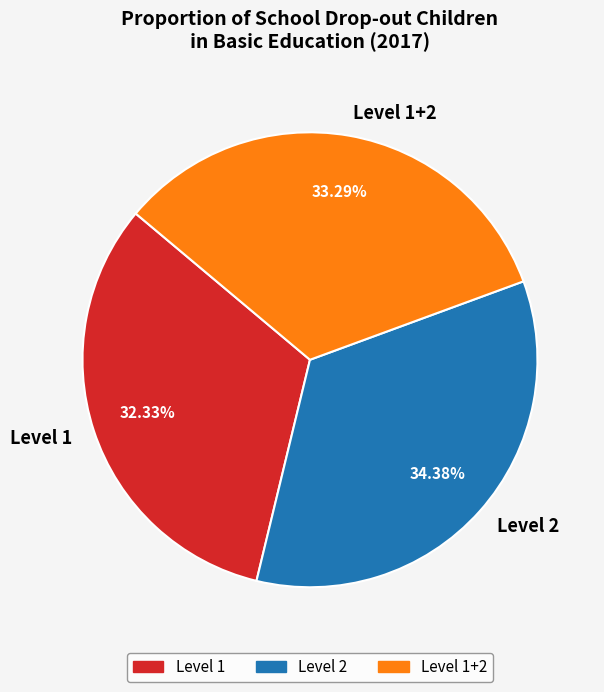

Rank the categories by value from highest to lowest.

Level 2, Level 1+2, Level 1